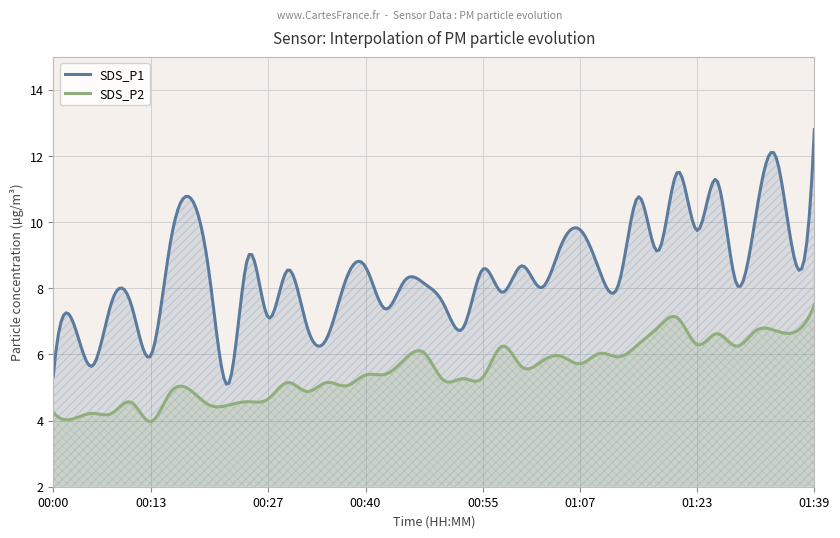

At 01:05, list the series in order from smallest to largest.

SDS_P2, SDS_P1